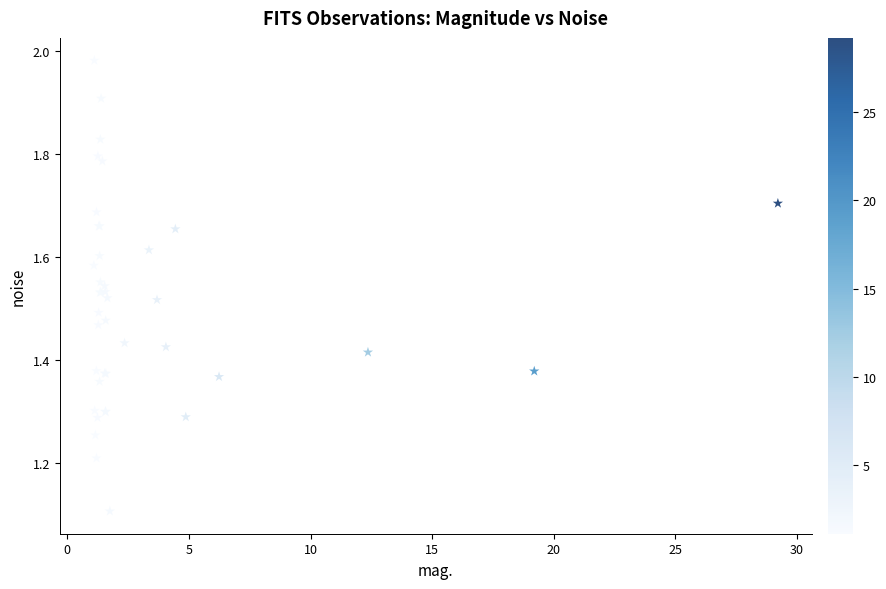

What Y value in the scatter plot is closest to 1?

1.1